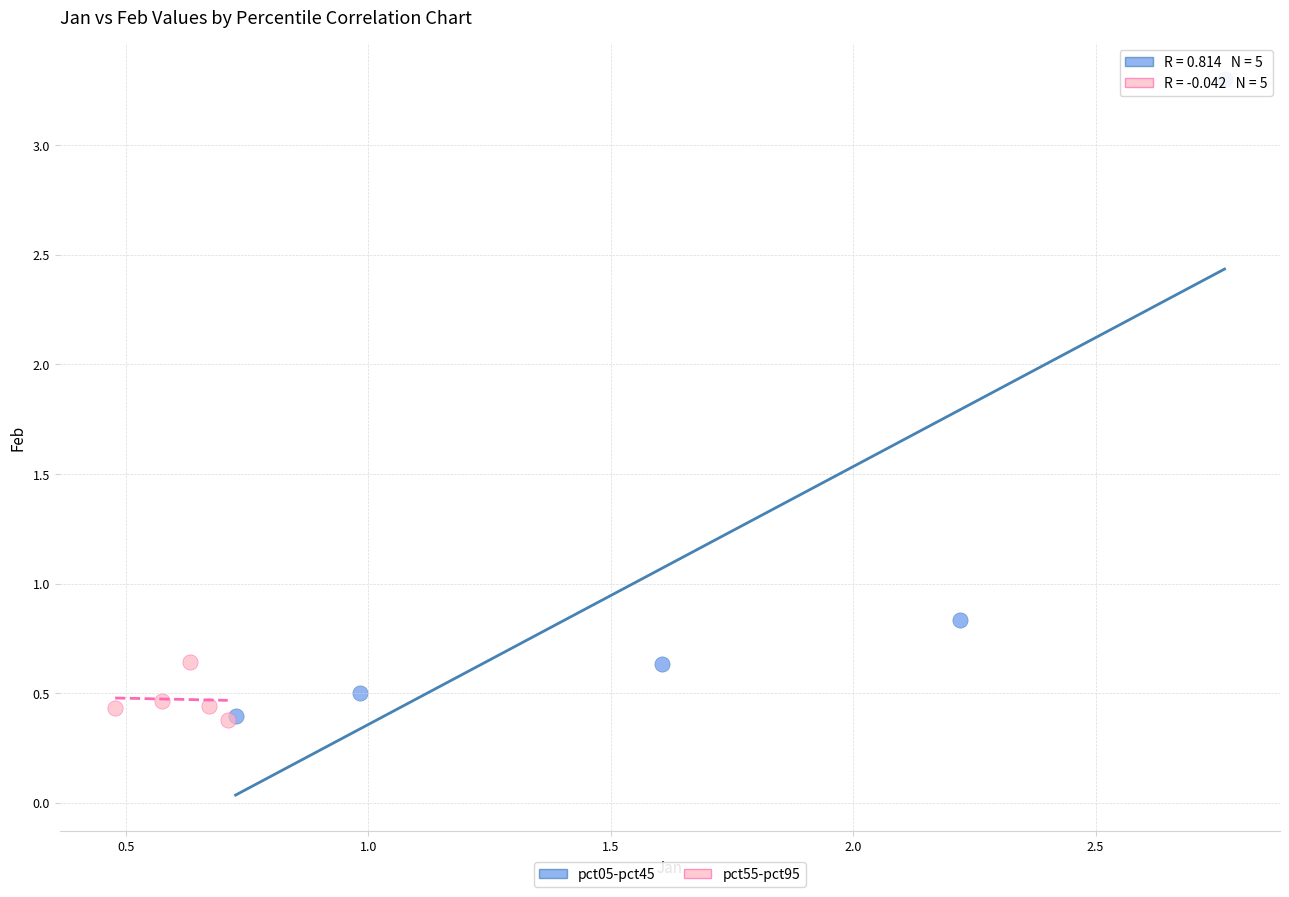

Which series has the widest spread of Y values?

pct05-pct45